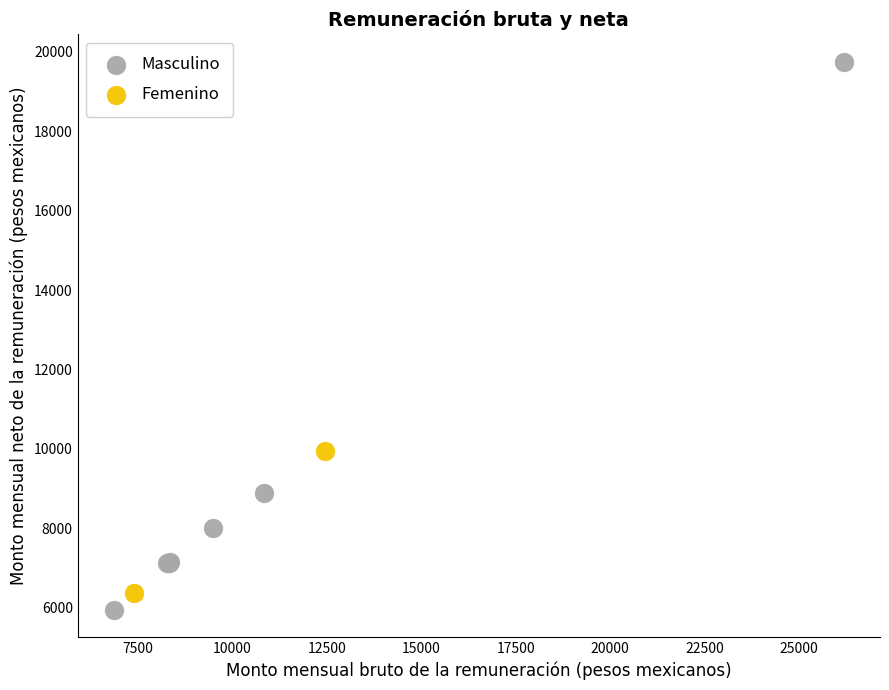

What are all the series names shown in the legend?

Masculino, Femenino